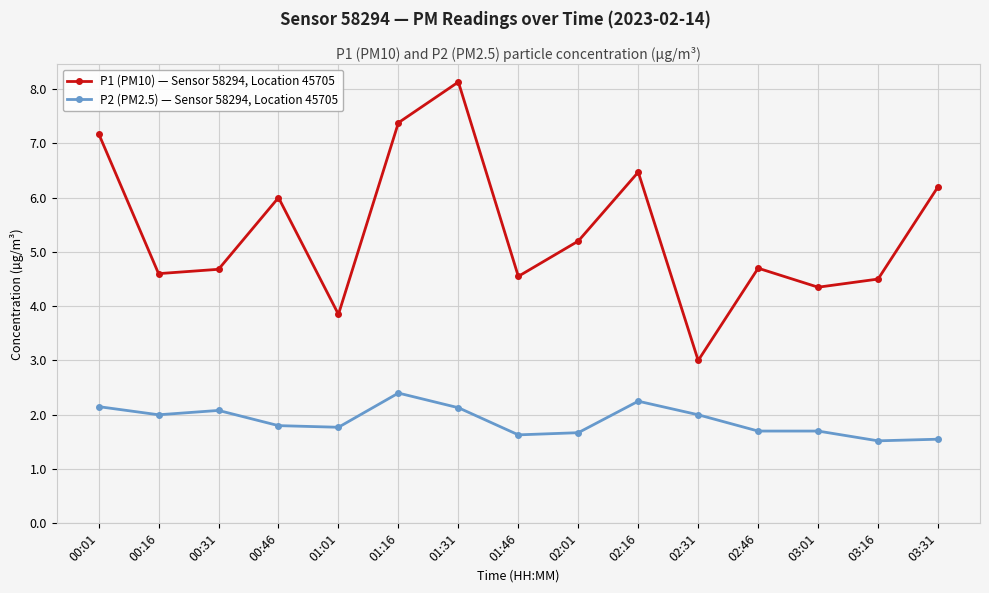

In P1 (PM10) — Sensor 58294, Location 45705, how many points are lower than both neighbors (excluding endpoints)?

5